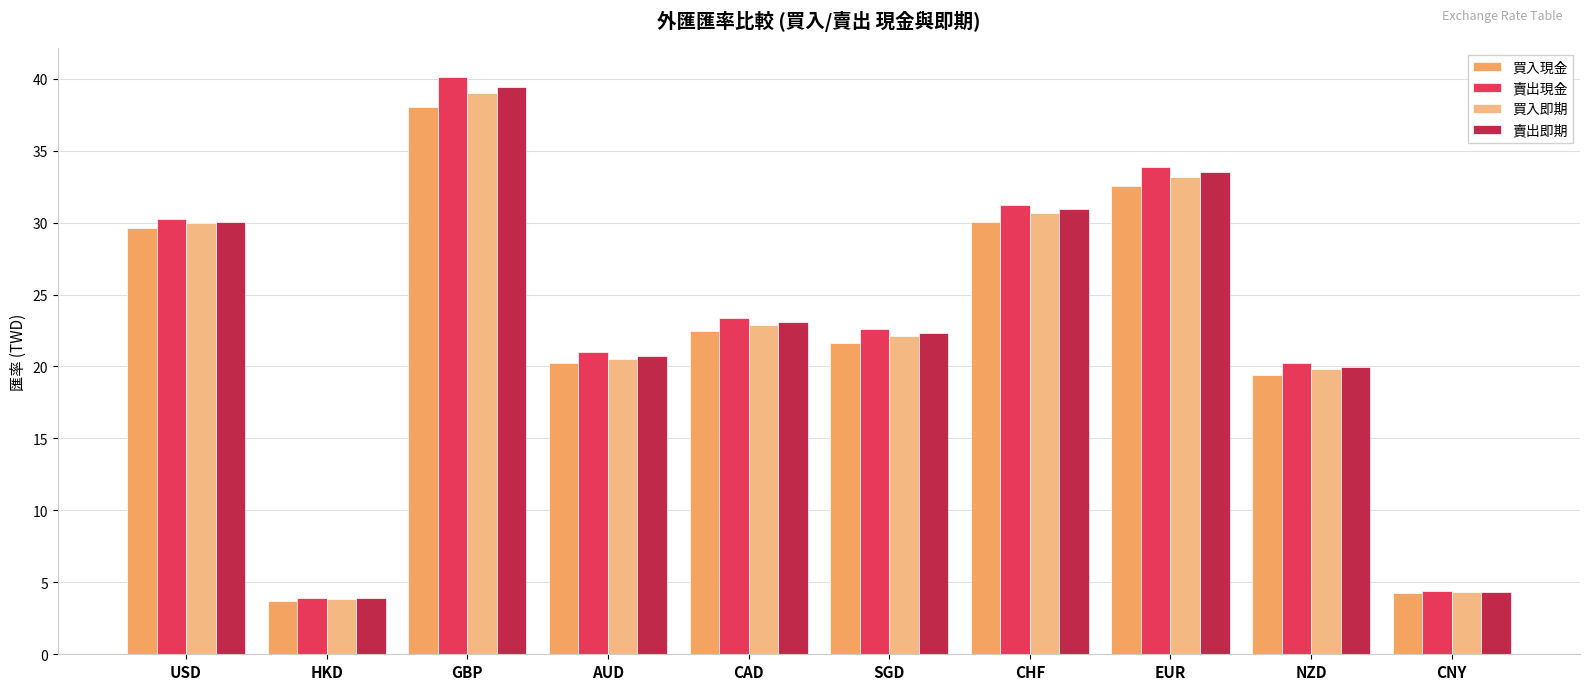

At which category does the chart reach its peak across all series?

GBP